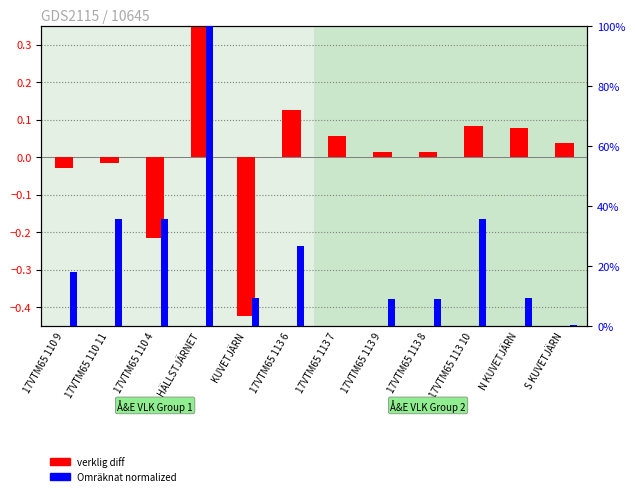

Is it true that Omräknat (normalized) equals 35.6 at 17VTM65 113 10?

True